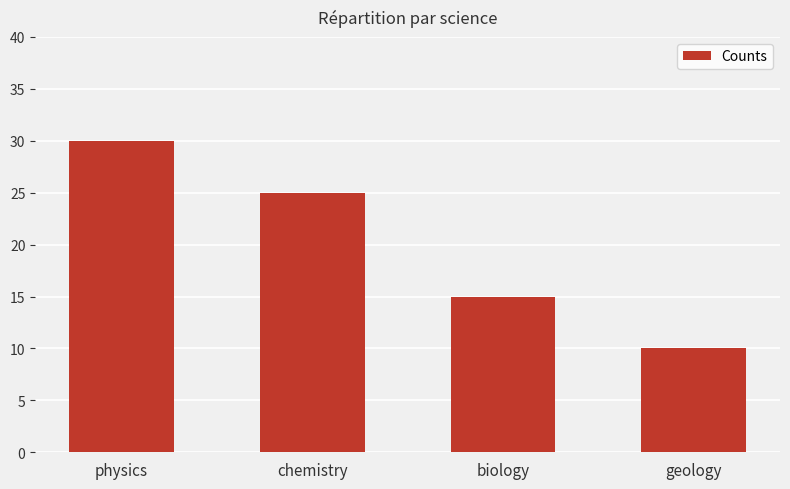

How many bars are there in total?

4